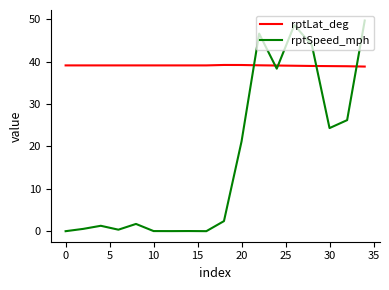

What is the difference between the maximum and minimum values in the rptSpeed_mph series?

49.7